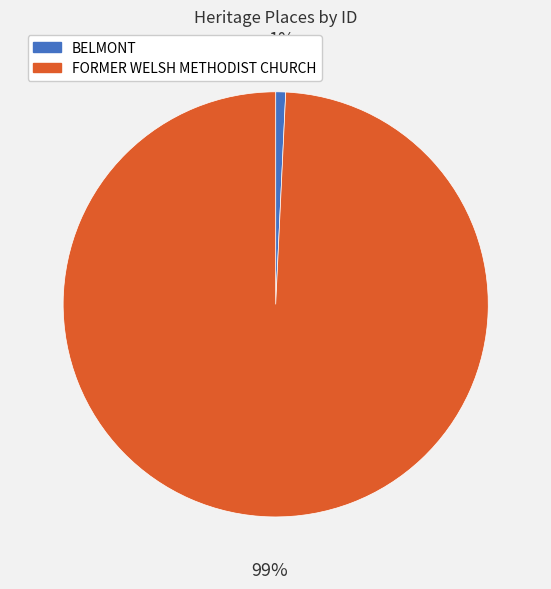

Is the sum of BELMONT and FORMER WELSH METHODIST CHURCH greater than half?

Yes